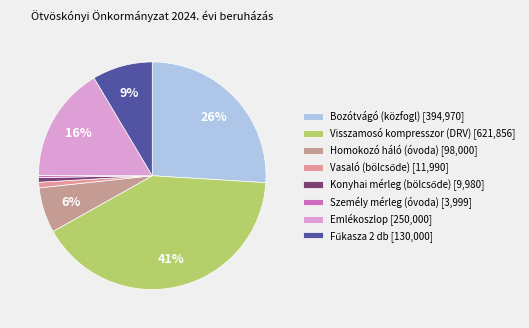

To the nearest percent, what is the difference between the Konyhai mérleg (bölcsőde) and Emlékoszlop slice percentages?

16%